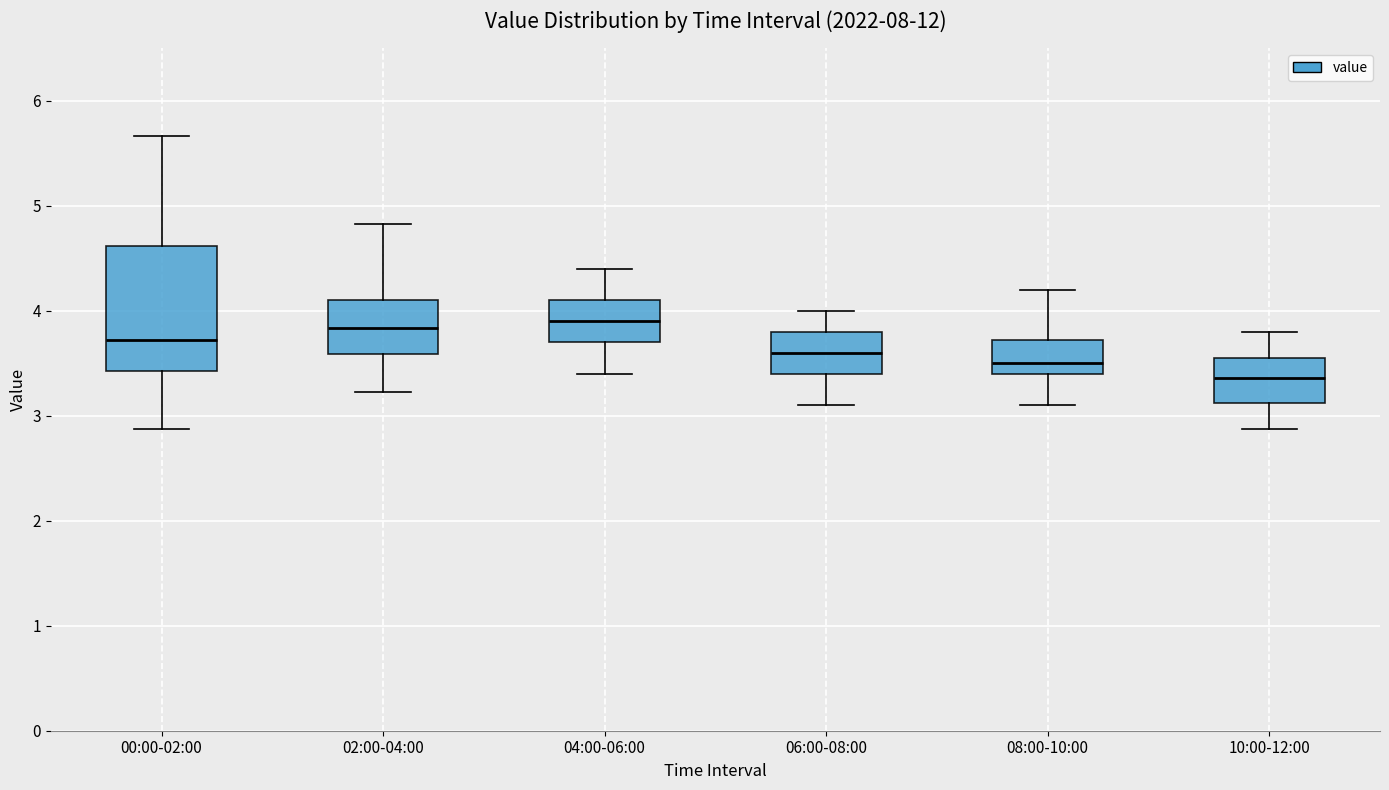

Which box has the lowest median line?

10:00-12:00